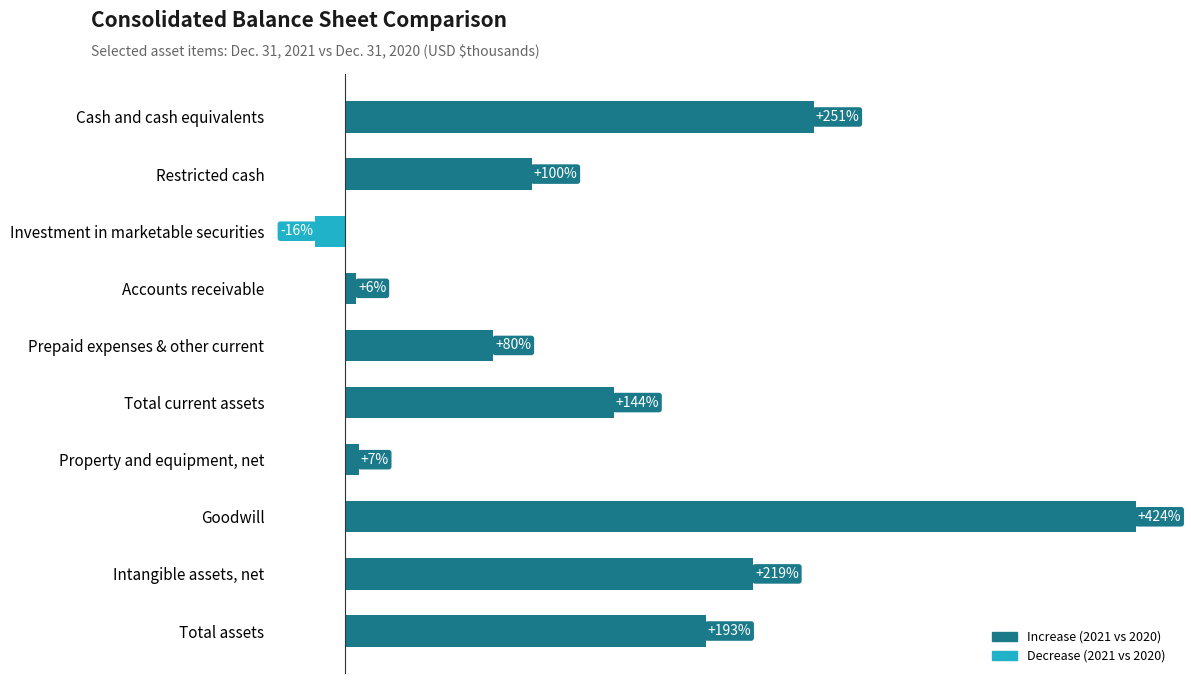

Which has a higher value, Restricted cash or Intangible assets, net?

Intangible assets, net